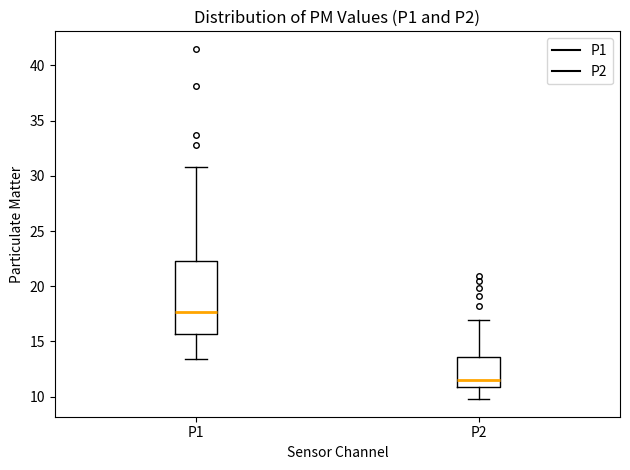

Which box is the tallest, from its lower edge to its upper edge?

P1